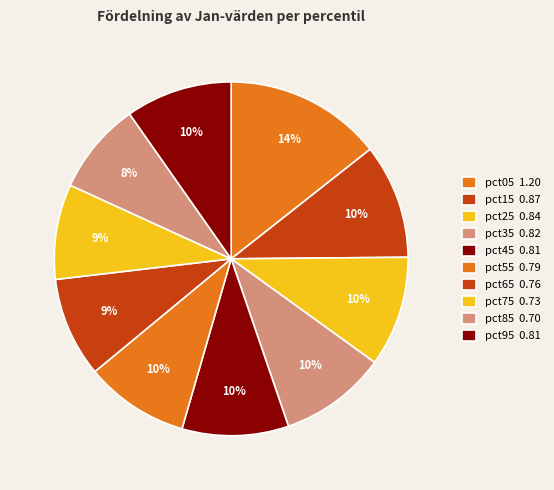

How many slices are in this pie chart?

10